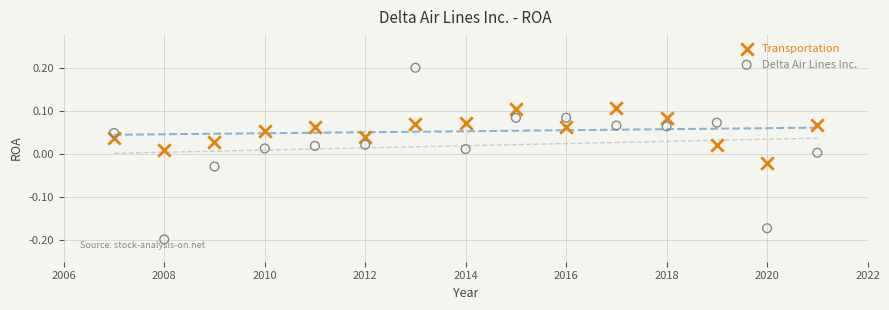

Which series has the largest Y range (max minus min)?

Delta Air Lines Inc.